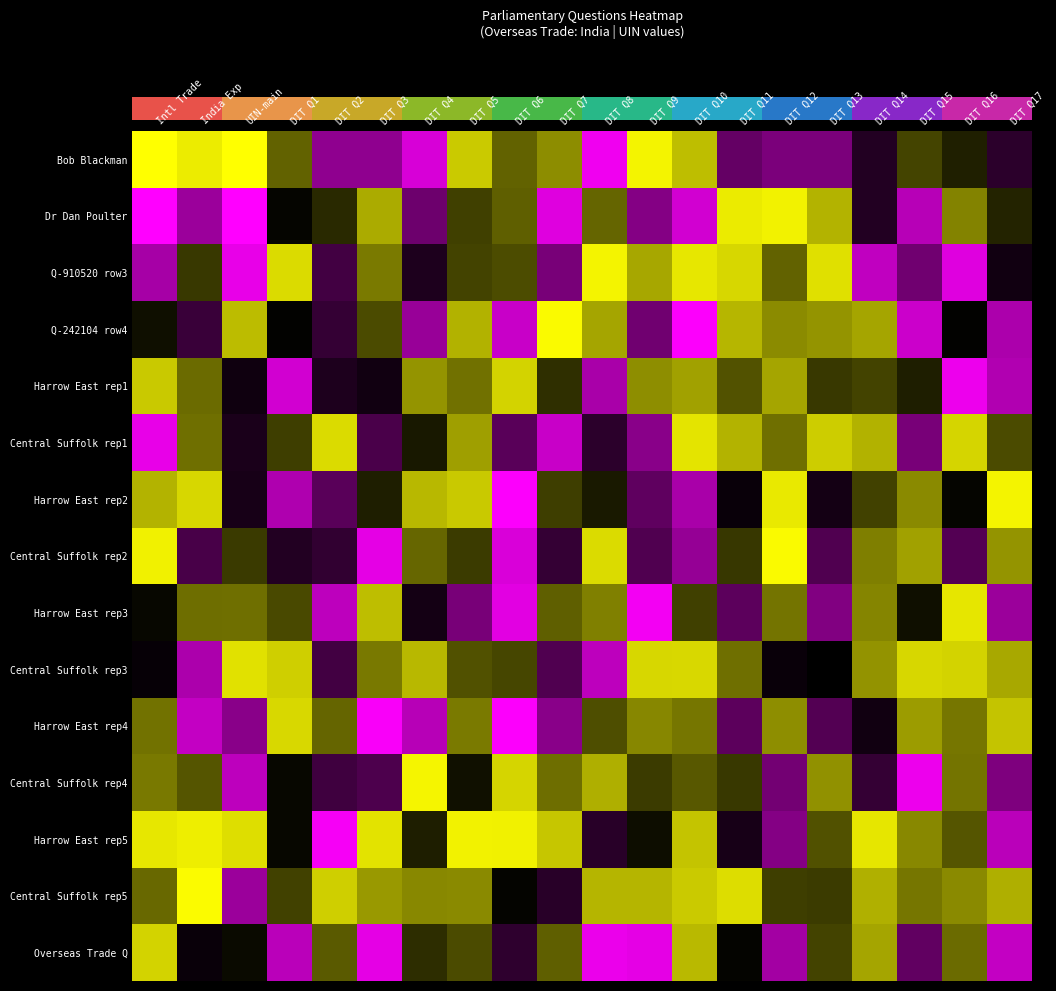

How many series are shown in this chart?

15